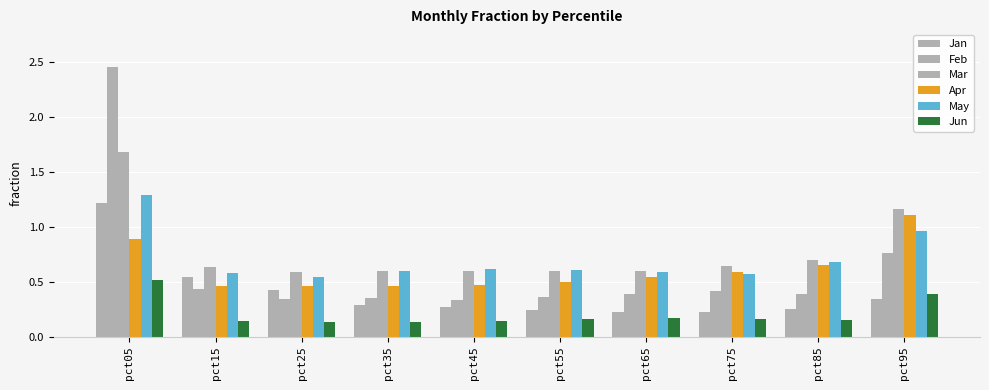

What is the sum of the Feb values at pct05 and pct35?

2.8